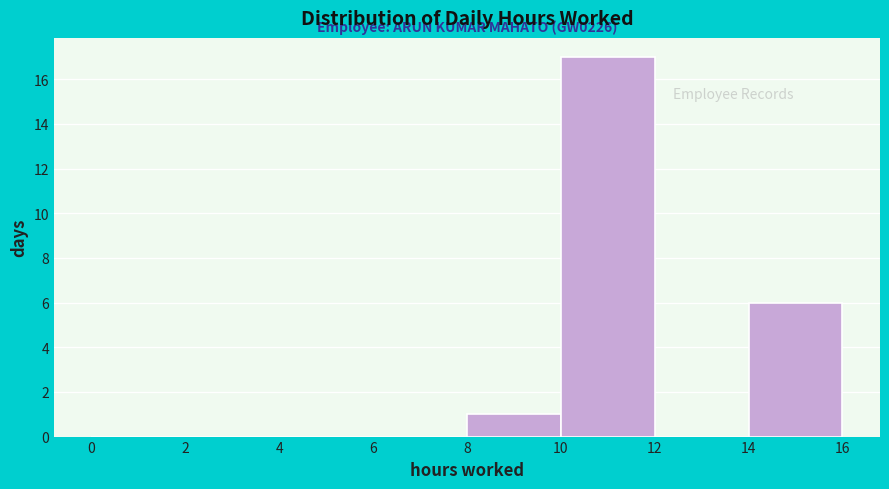

Which range on the x-axis has the tallest bar?

10 to 12